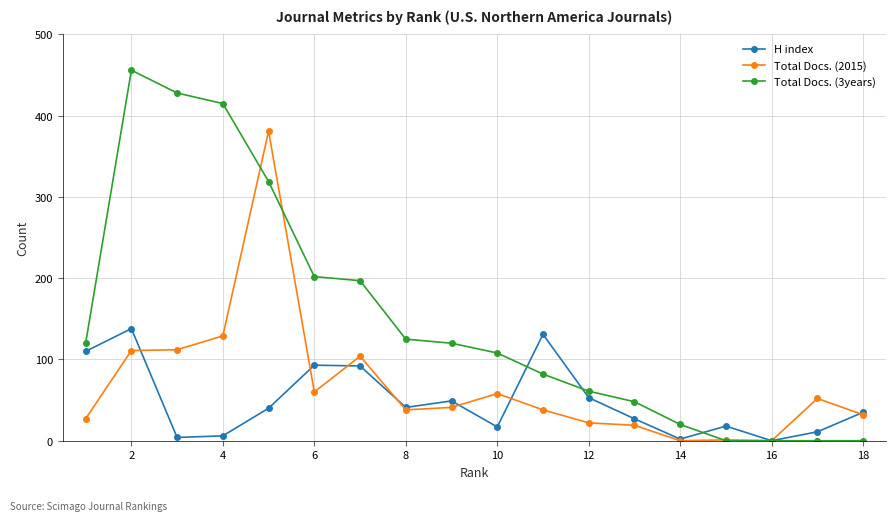

What is the maximum value shown in the chart?

456